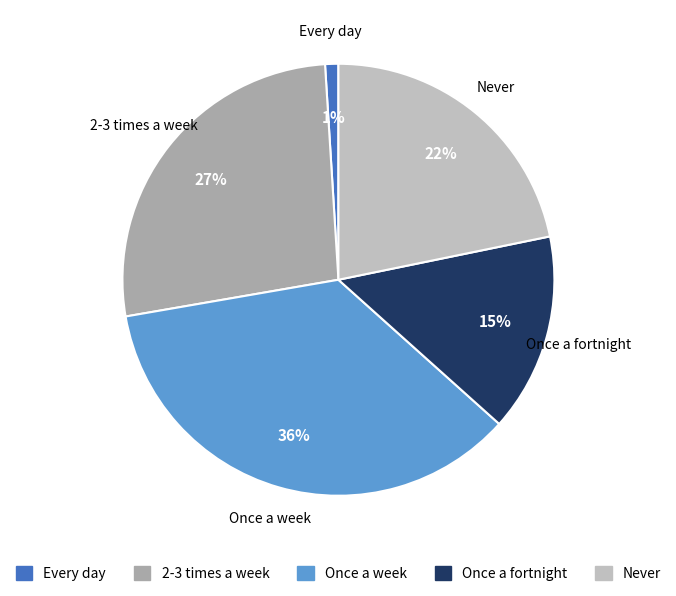

Which slice is the smallest?

Every day